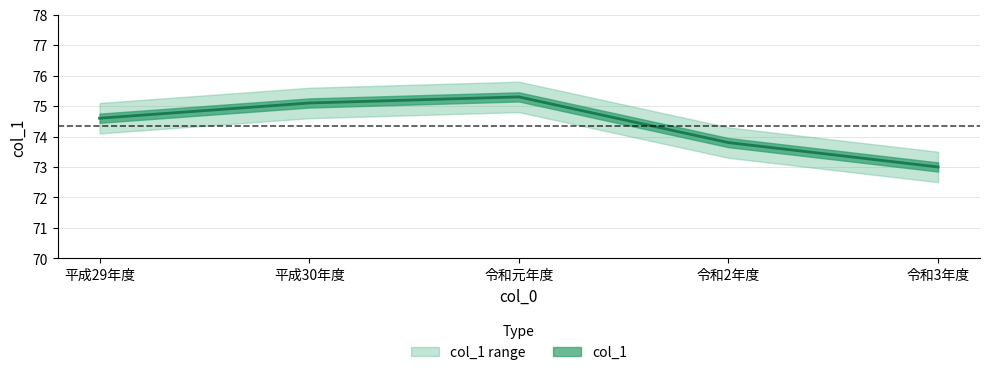

List the labels in order of value, largest first.

令和元年度, 平成30年度, 平成29年度, 令和2年度, 令和3年度